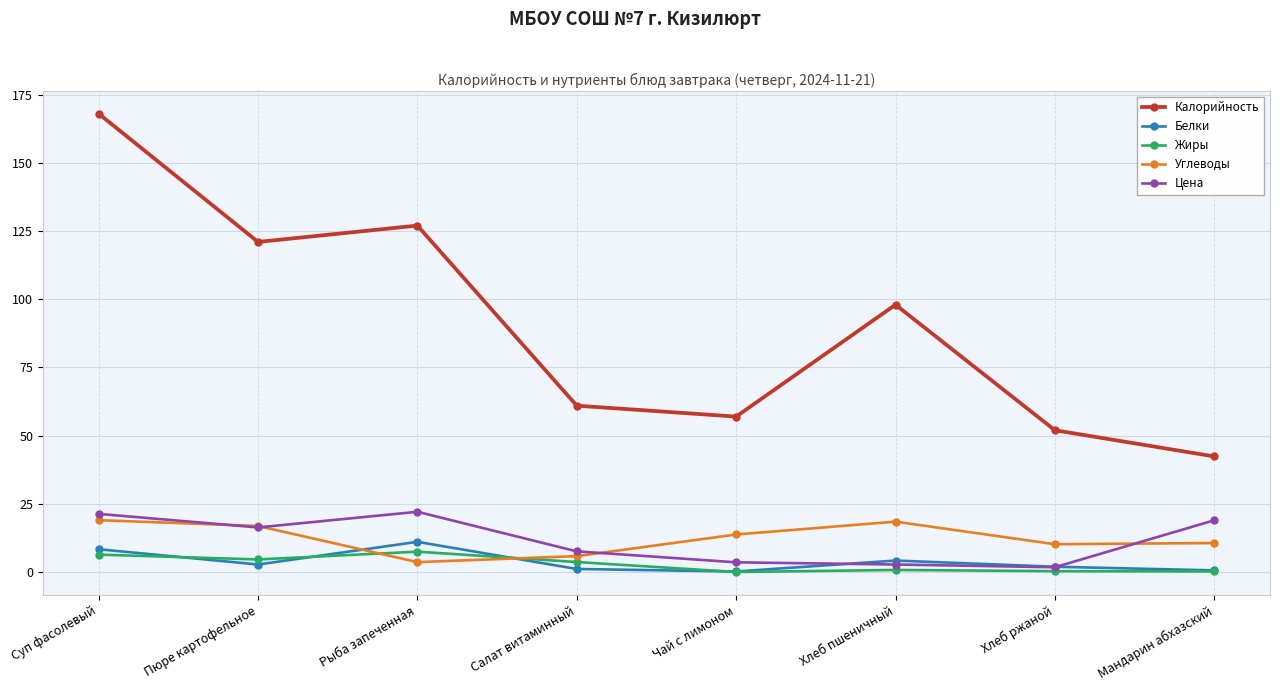

How many interior local peaks does the Белки series have?

2